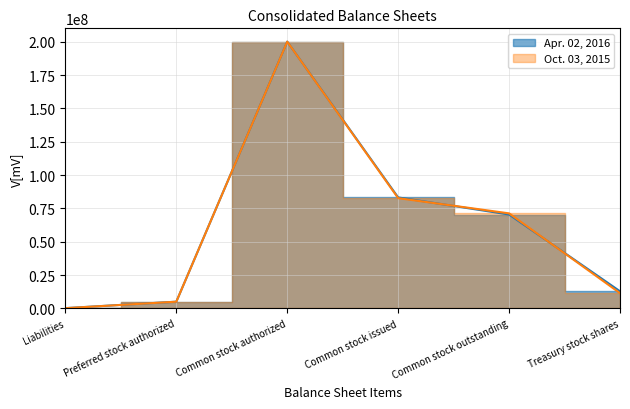

What is the maximum value for Apr. 02, 2016?

200000000